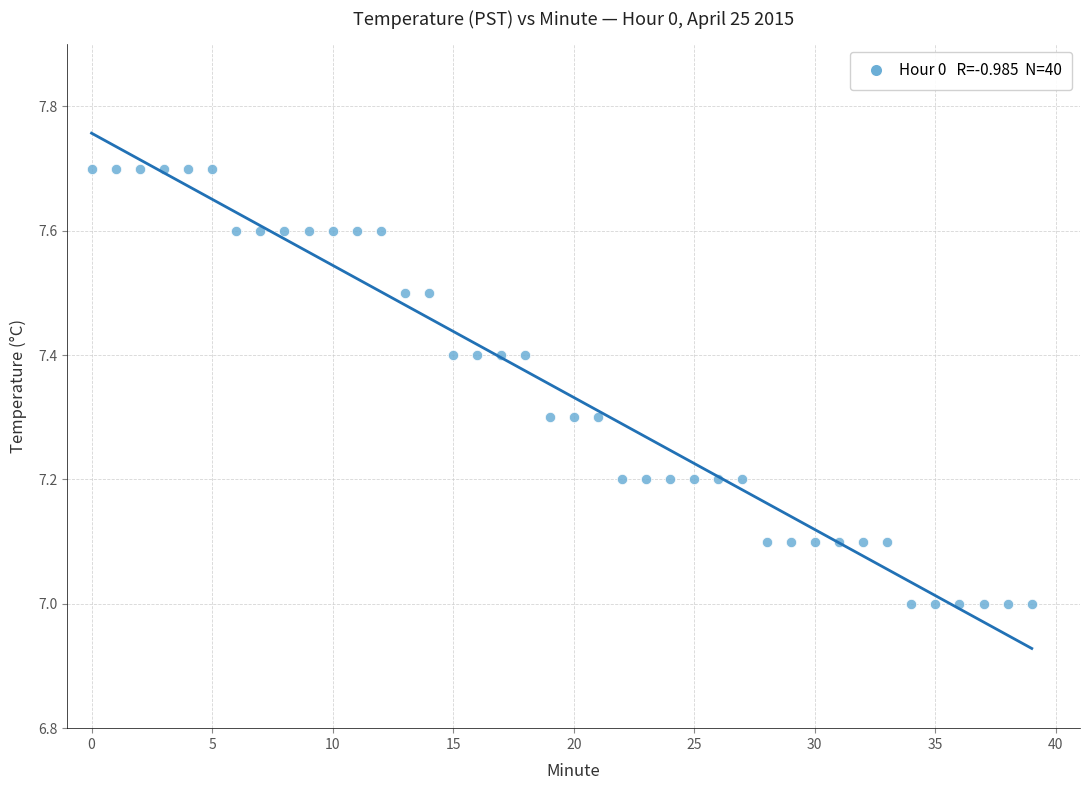

What is the range of Y values (max minus min)?

0.7